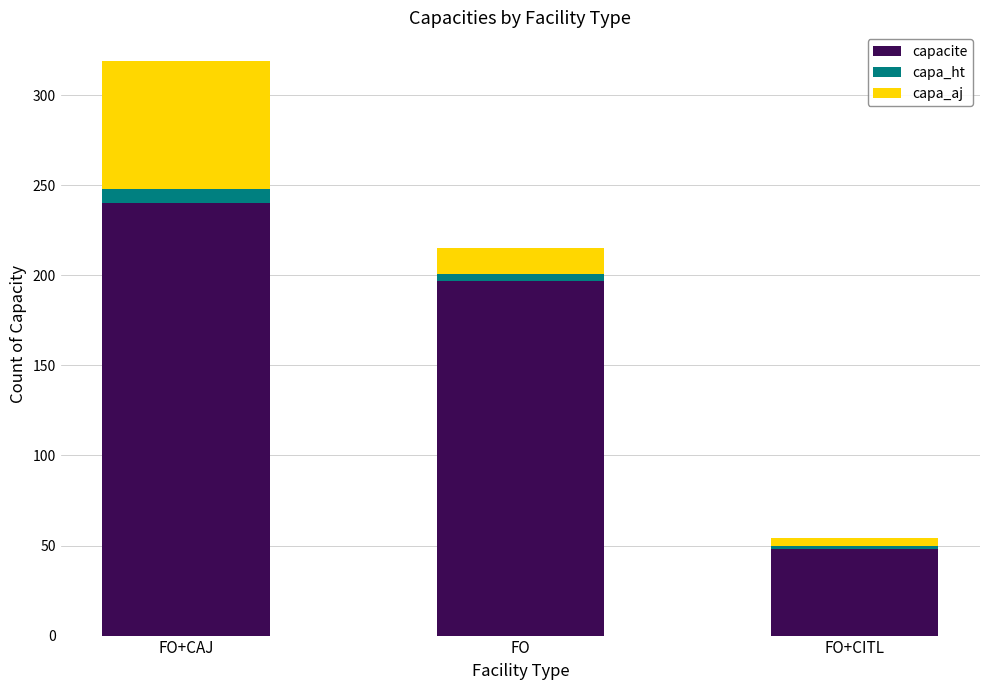

The capacite series shows 197 at FO. True or false?

True